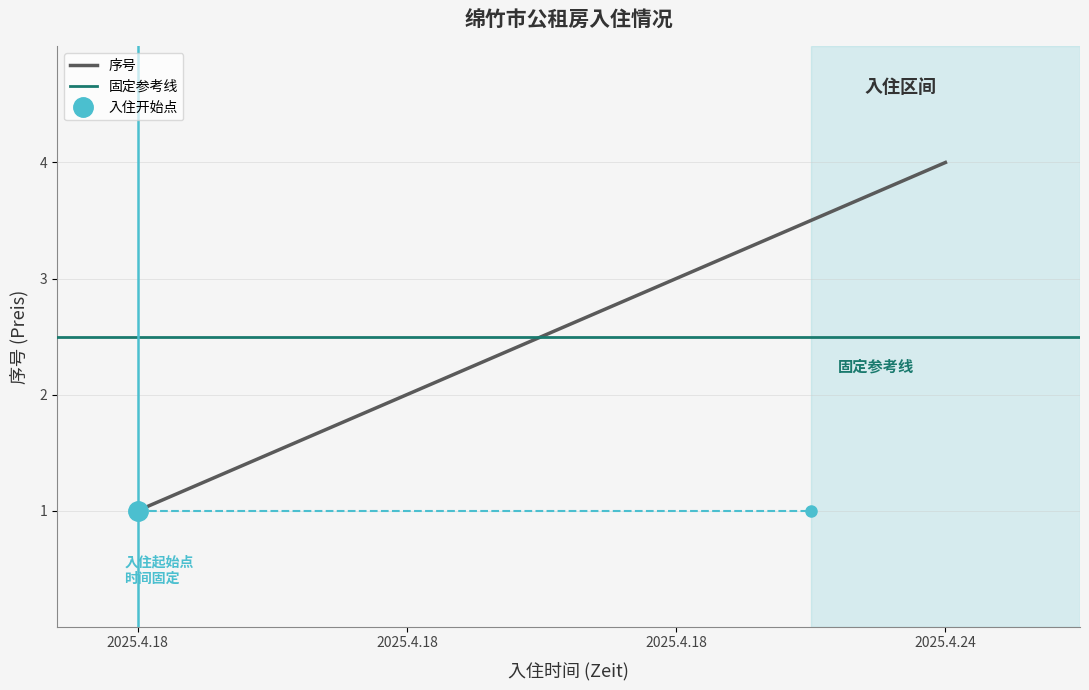

What is the value of the 2nd point from the left?

1